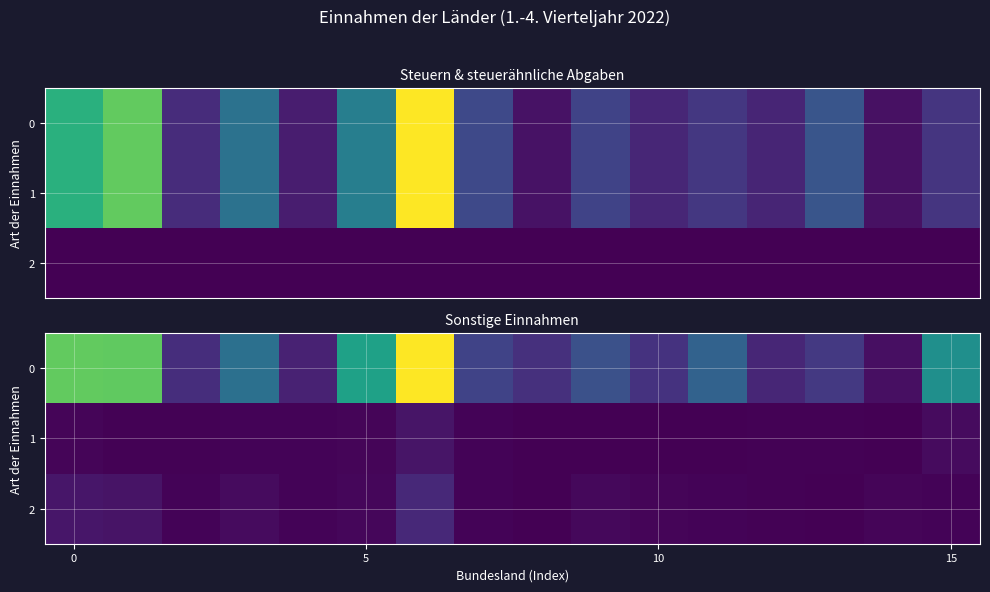

What is the sum of all 1 values?

692.5